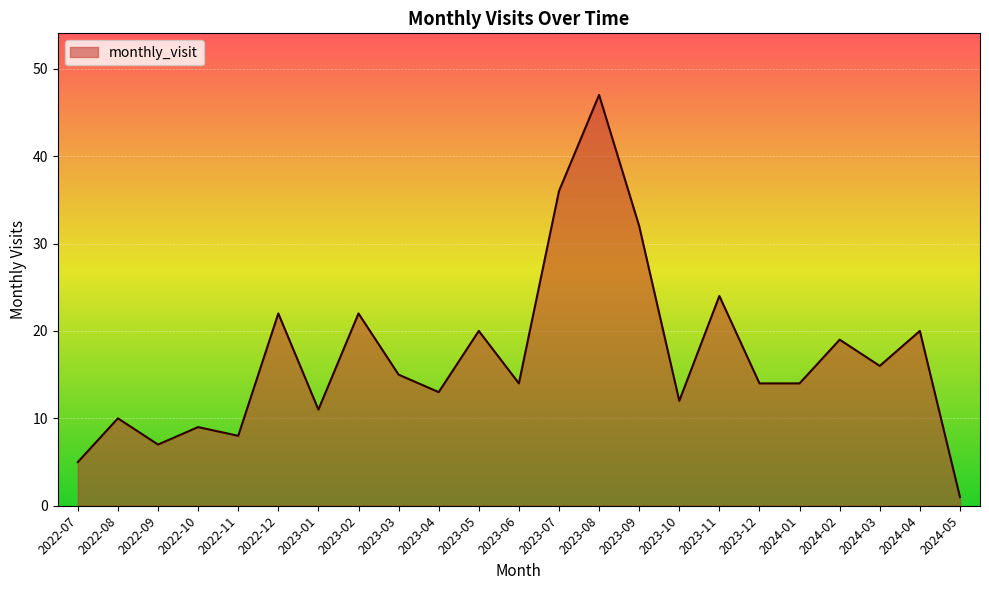

Which has a higher value, 2024-04 or 2023-07?

2023-07